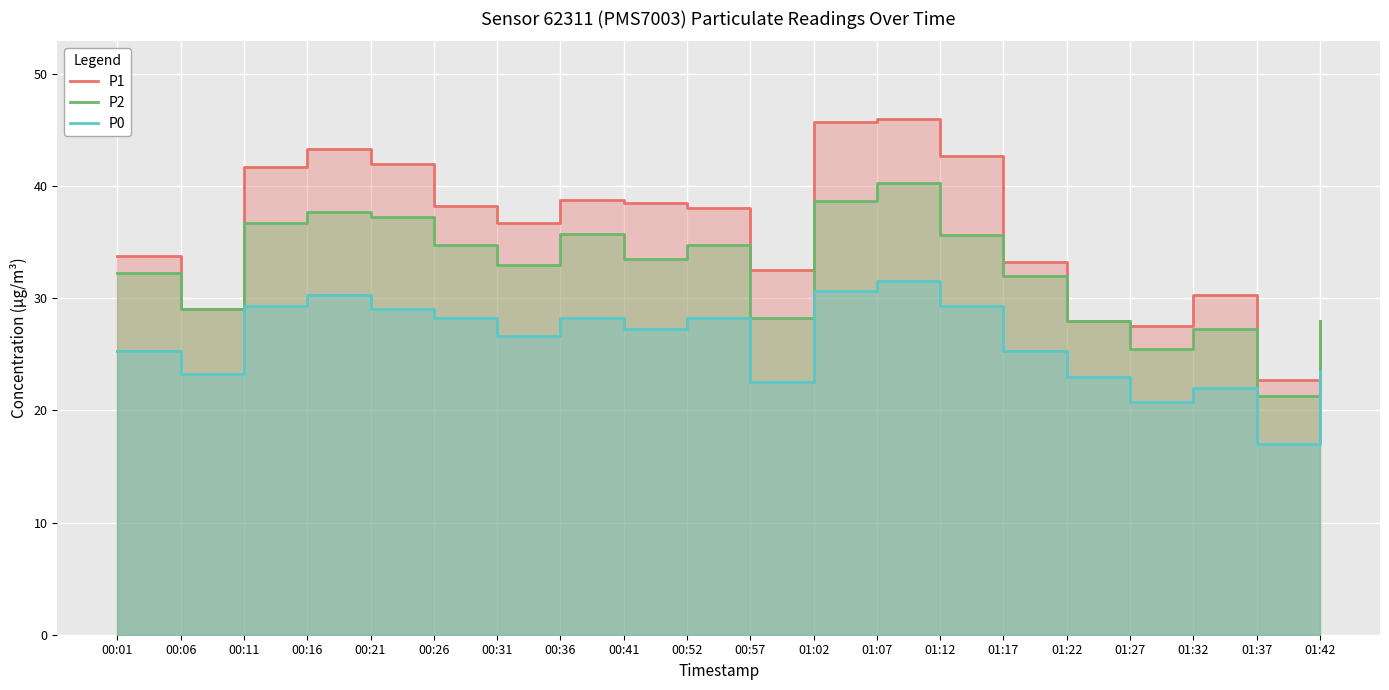

Read the P1 value at 00:52.

38.0